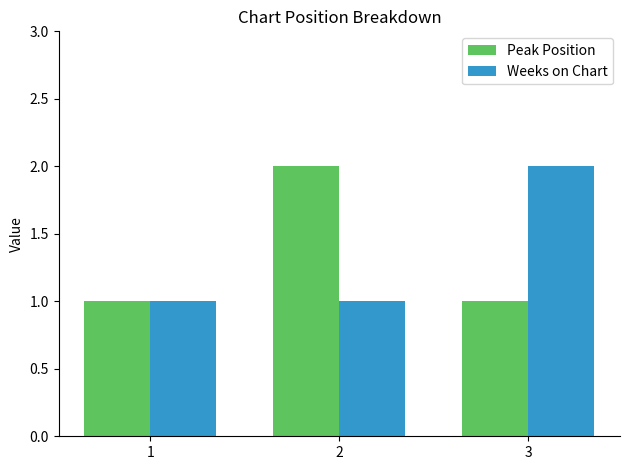

What value does the Peak Position series have at 2?

2